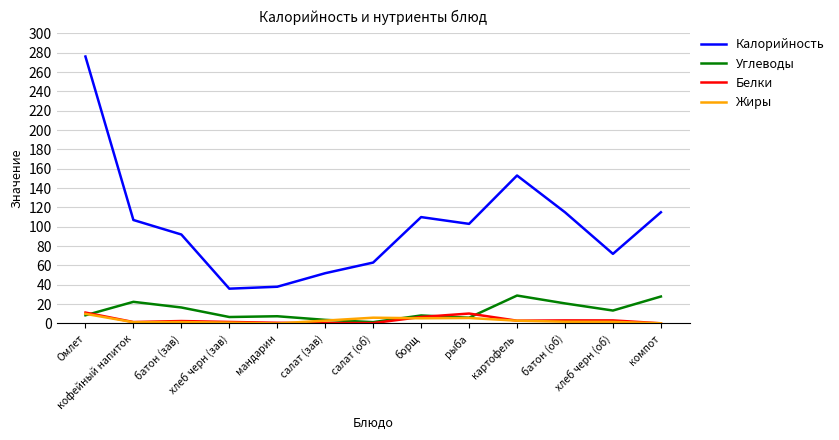

What is the total value across all series at кофейный напиток?

132.2